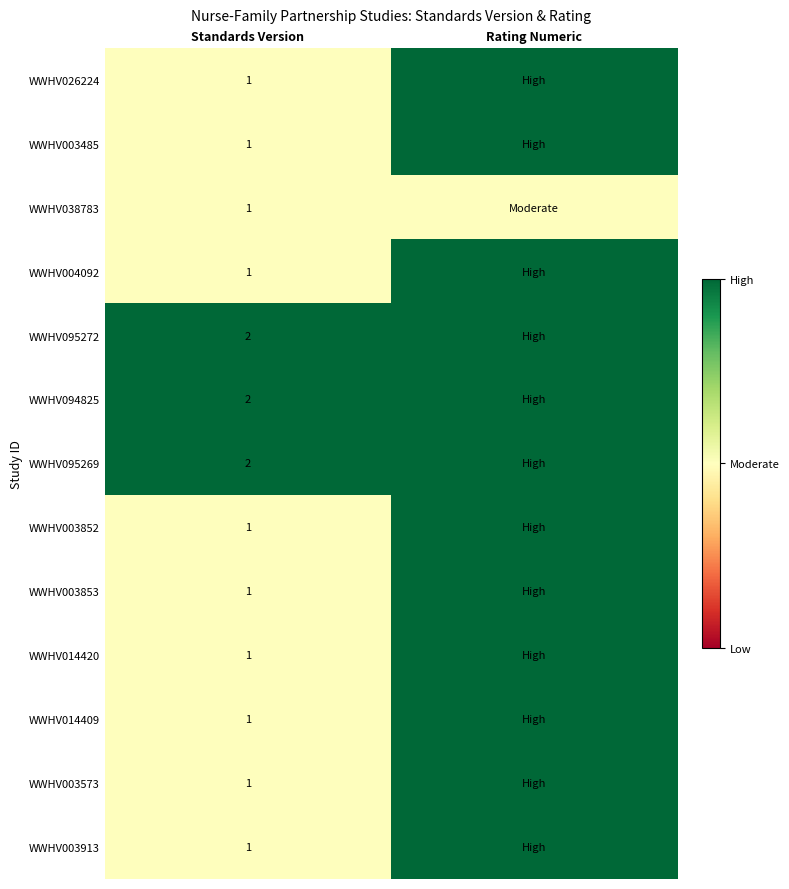

True or false: WWHV004092 has a value of 1 at Standards Version.

True